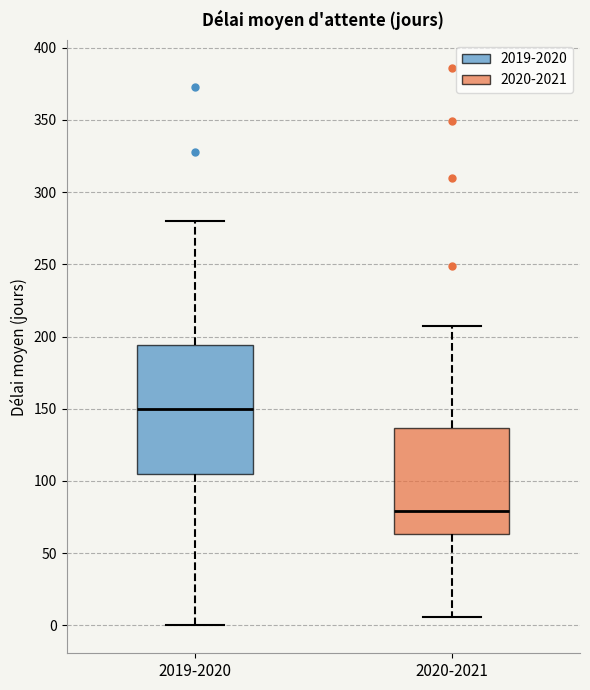

Which box has the lowest median line?

2020-2021